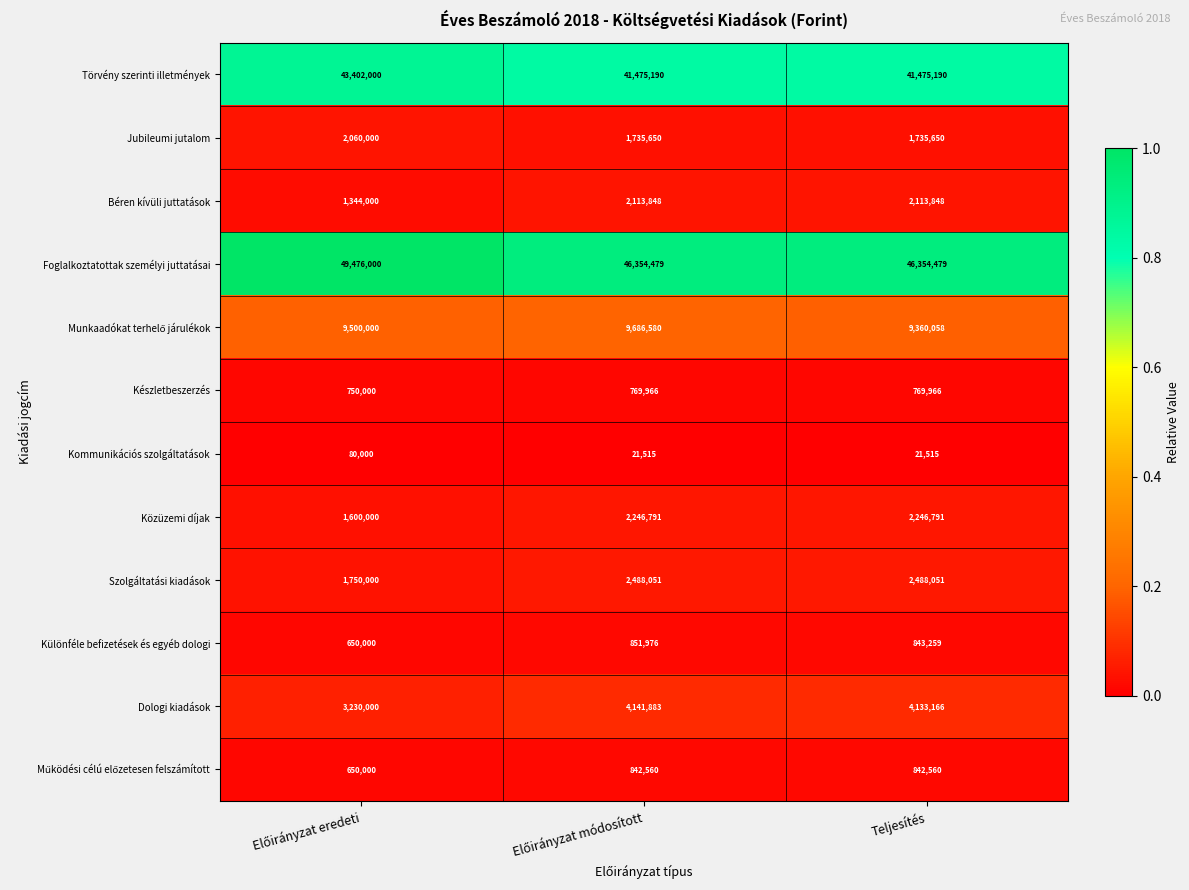

What is the total value across all series at Teljesítés?

112384533